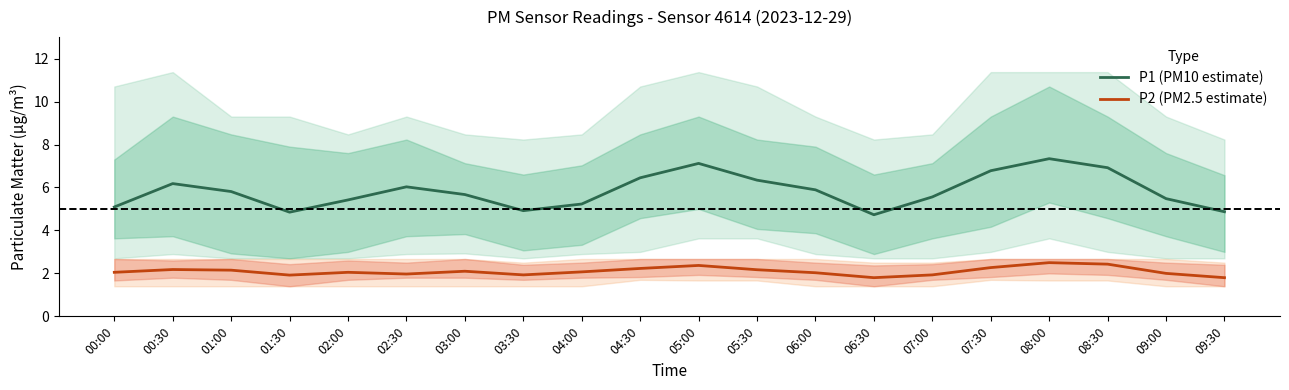

What are all the series names shown in the legend?

P1 (PM10 estimate), P2 (PM2.5 estimate)